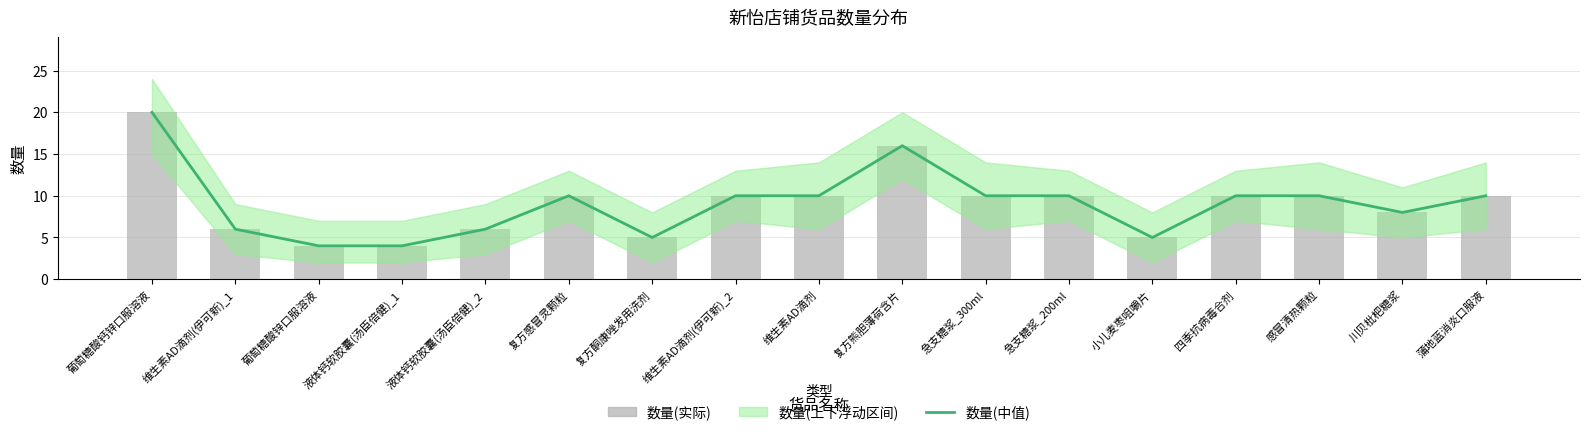

The value of 数量(中值) at 川贝枇杷糖浆 is 8. True or false?

True